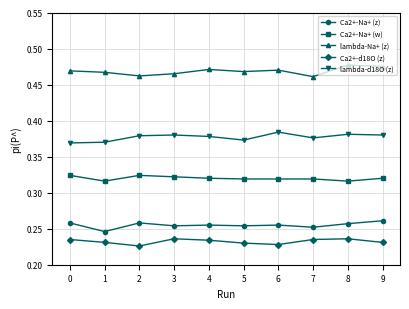

How many series are shown in this chart?

5